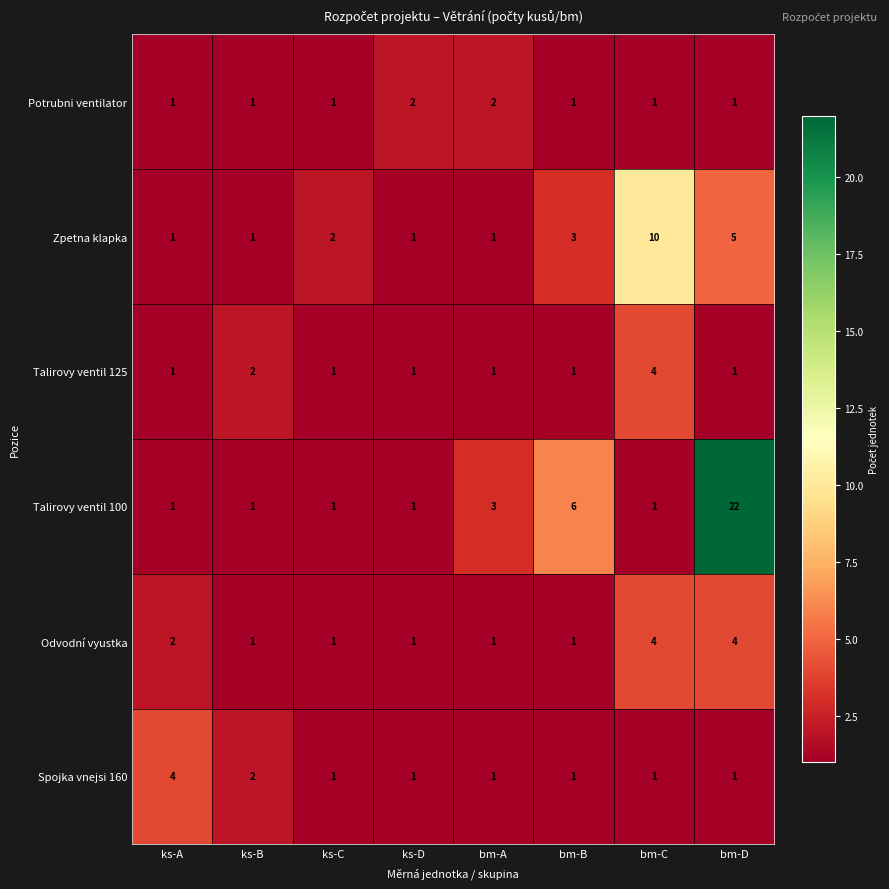

Where is Talirovy ventil 100 nearest to the value 11?

bm-B